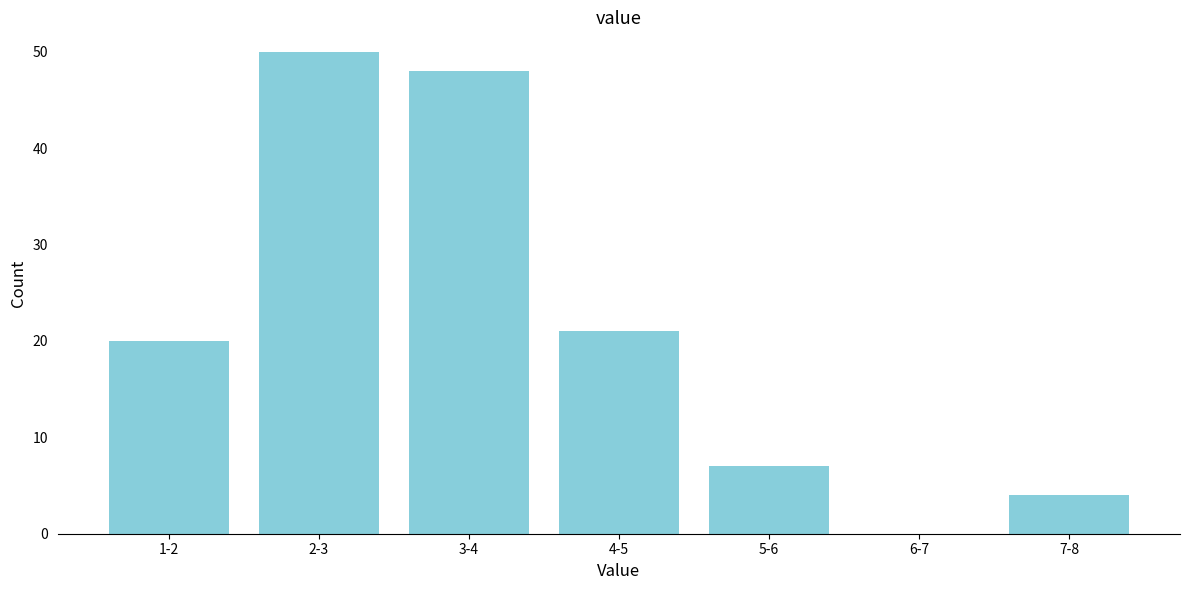

Reading left to right, transcribe all the data shown in this chart.

1-2=20	2-3=50	3-4=48	4-5=21	5-6=7	6-7=0	7-8=4